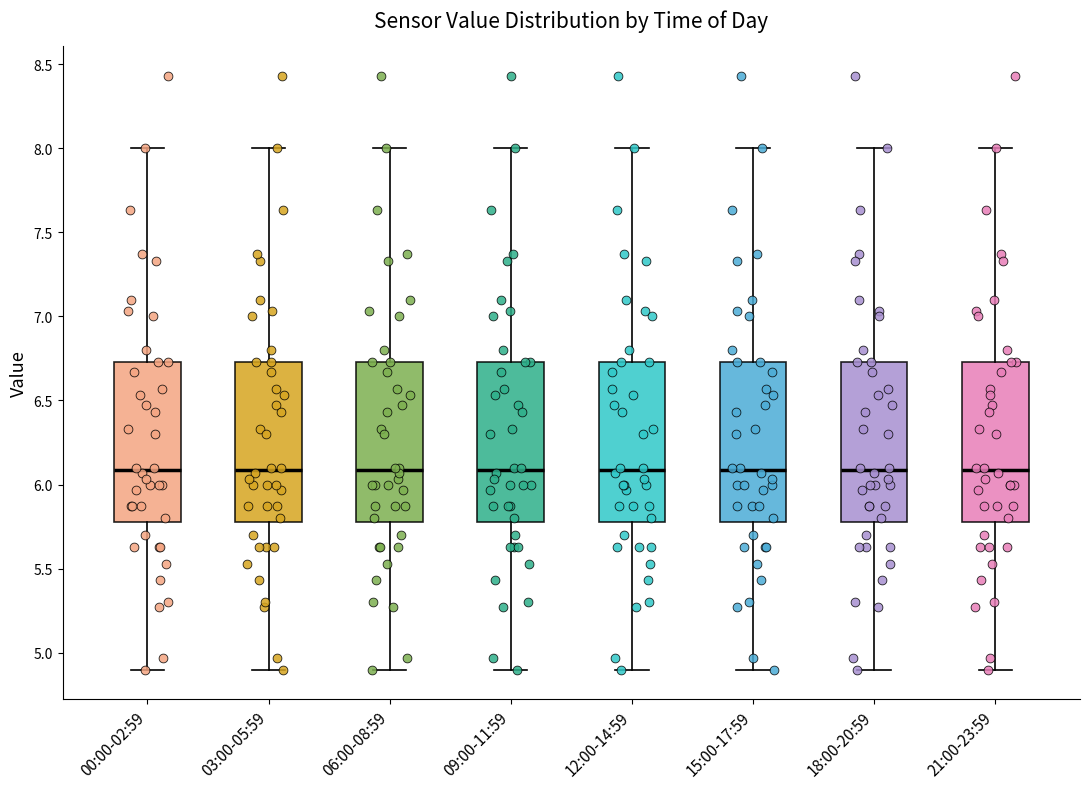

Reading left to right, read every box against the y-axis: the position of its median line, the range the box covers, and the ends of its whiskers. The values are not printed on the chart, so give them approximately, as read against the axis.

00:00-02:59: median 6.10, box 5.80 to 6.75, whiskers 4.90 to 8.00
03:00-05:59: median 6.10, box 5.80 to 6.75, whiskers 4.90 to 8.00
06:00-08:59: median 6.10, box 5.80 to 6.75, whiskers 4.90 to 8.00
09:00-11:59: median 6.10, box 5.80 to 6.75, whiskers 4.90 to 8.00
12:00-14:59: median 6.10, box 5.80 to 6.75, whiskers 4.90 to 8.00
15:00-17:59: median 6.10, box 5.80 to 6.75, whiskers 4.90 to 8.00
18:00-20:59: median 6.10, box 5.80 to 6.75, whiskers 4.90 to 8.00
21:00-23:59: median 6.10, box 5.80 to 6.75, whiskers 4.90 to 8.00